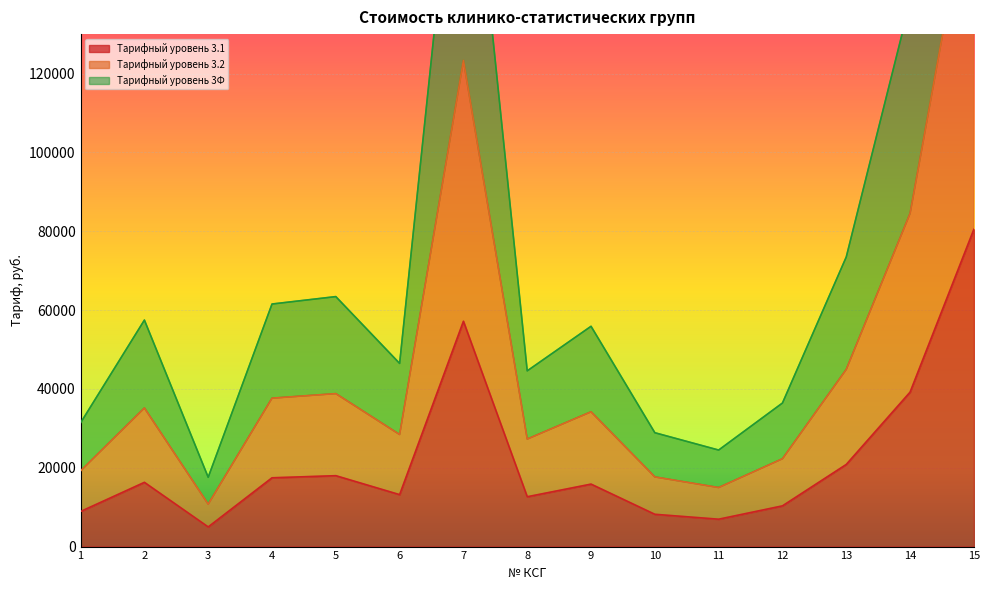

True or false: Tарифный уровень 3.1 and Тарифный уровень 3Ф cross at least once.

False